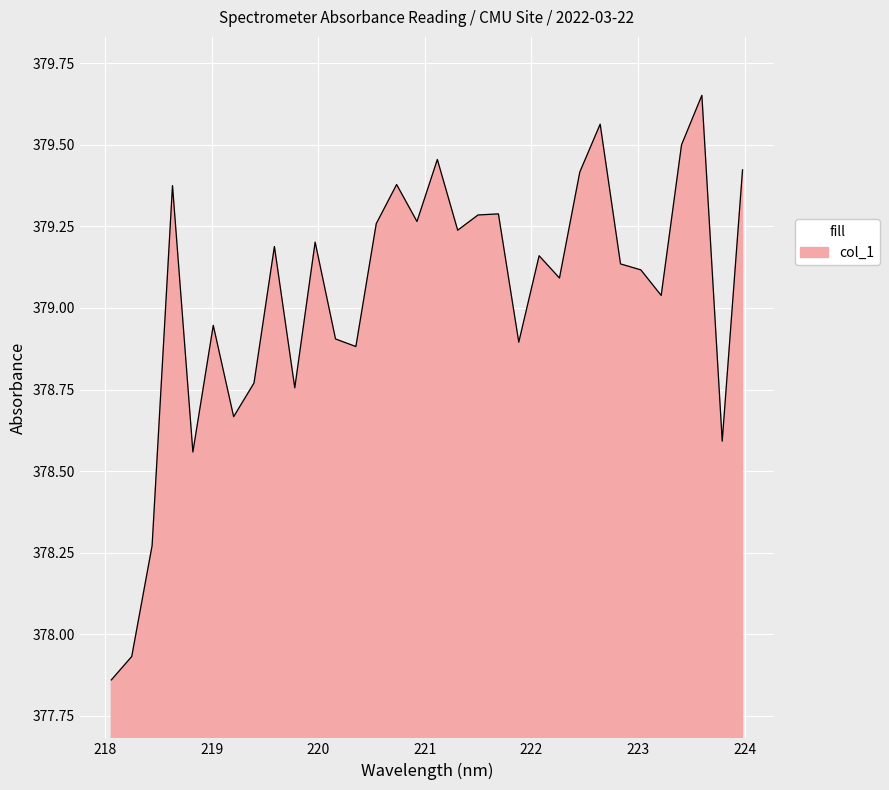

What is the difference between the maximum and minimum values?

1.8